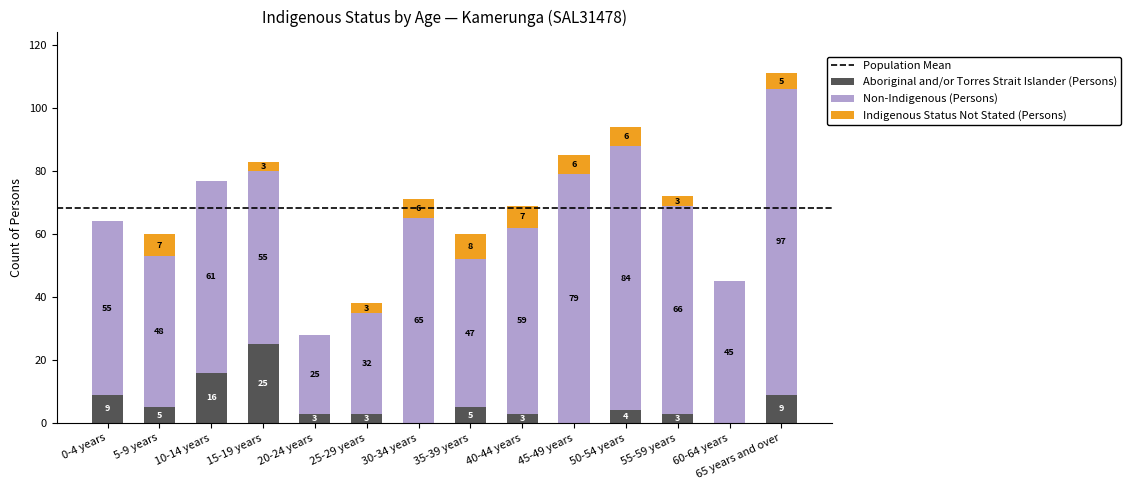

The value of Aboriginal and/or Torres Strait Islander (Persons) at 0-4 years is 9. True or false?

True